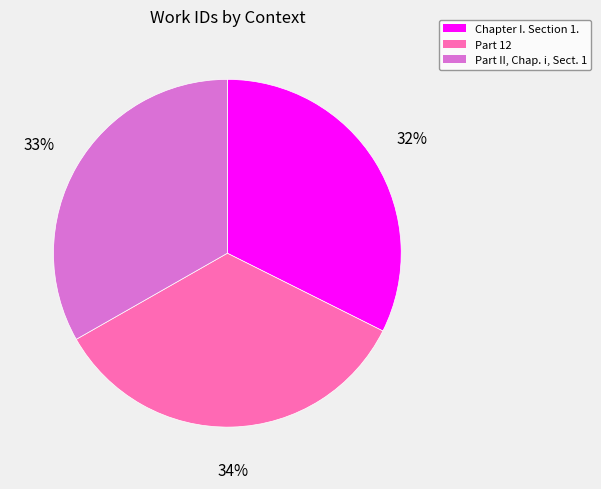

Which category has the biggest portion of the pie?

Part 12